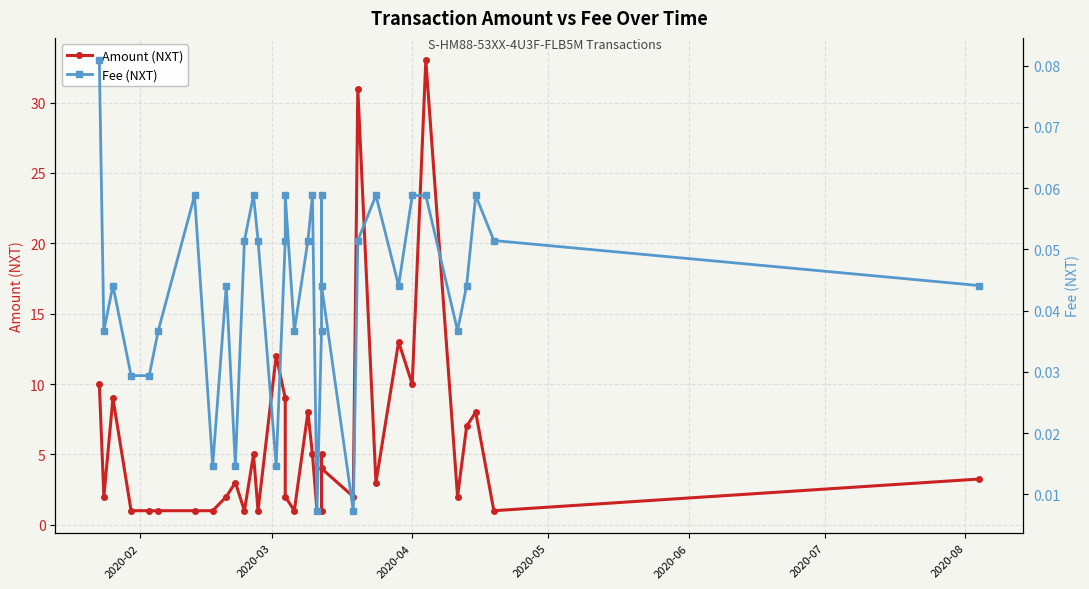

At how many categories does at least one series exceed 12?

3